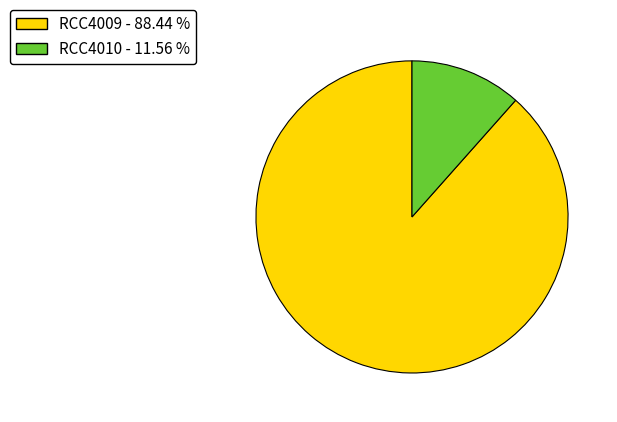

What is the largest slice in the pie chart?

RCC4009